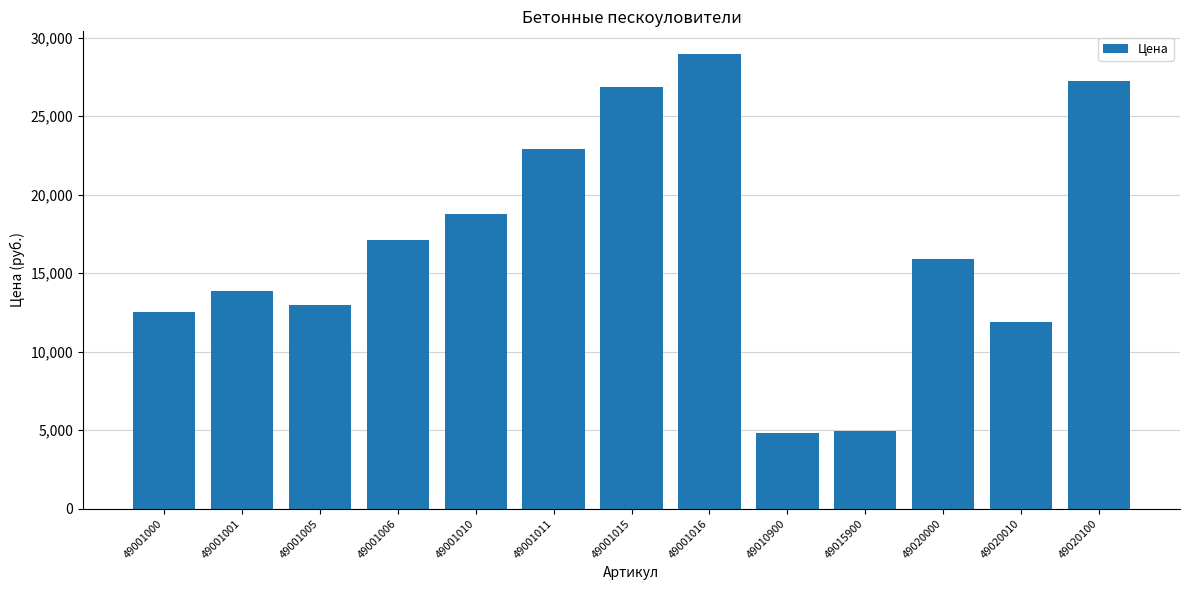

How many bars are there in total?

13